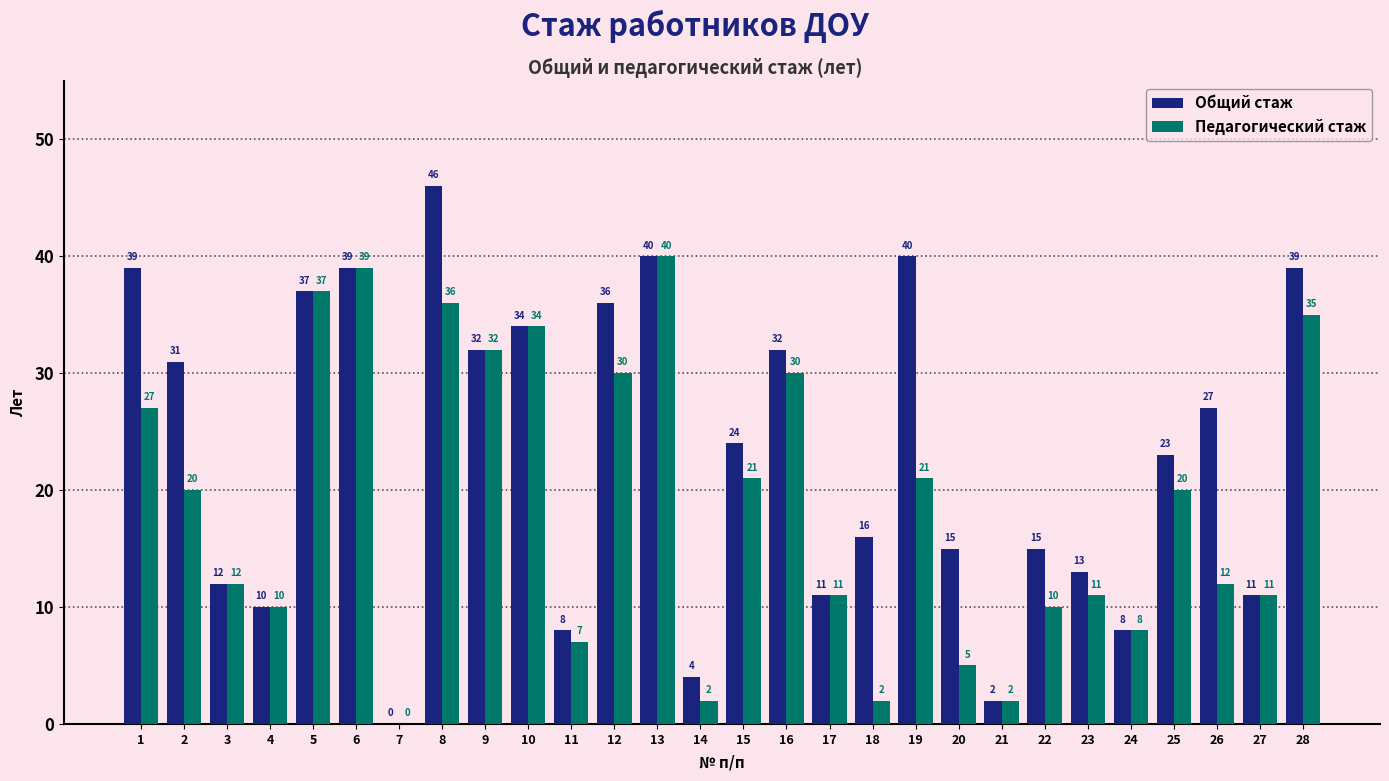

What is the total value across all series at 27?

22